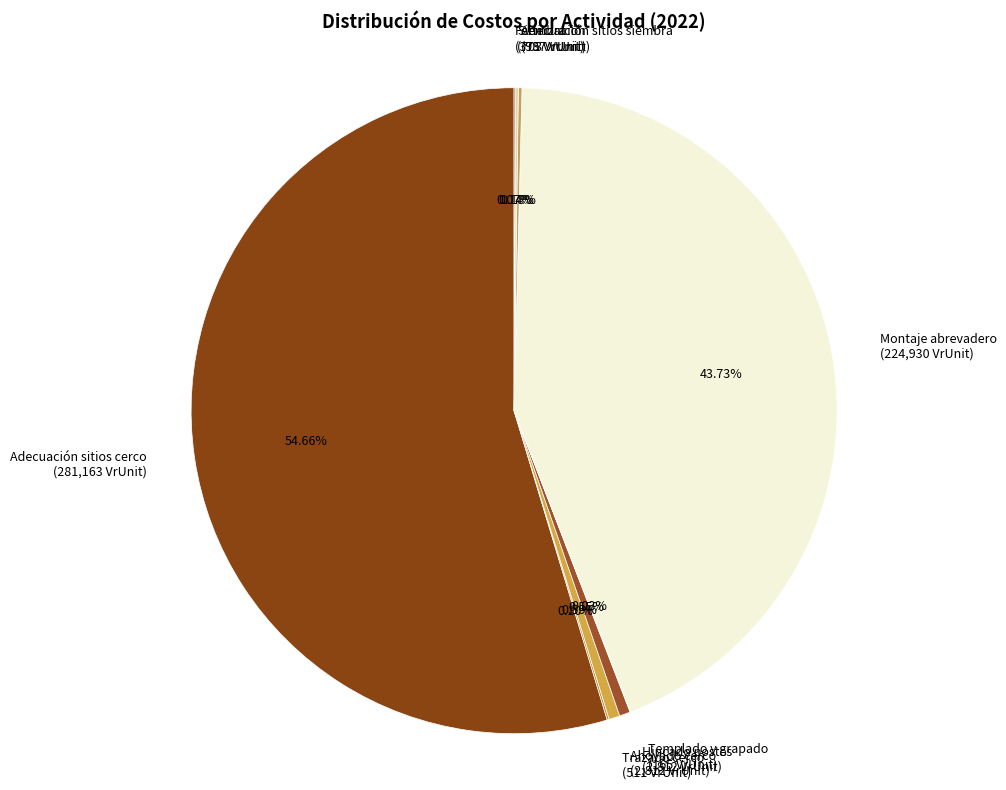

To the nearest percent, what percentage of the pie is Ahoyado cerco?

1%